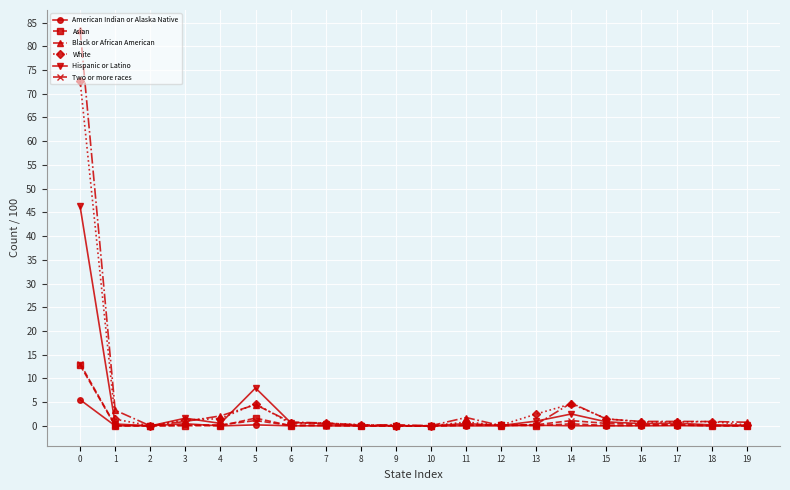

True or false: Hispanic or Latino has more than 2 points higher than both neighbors.

True